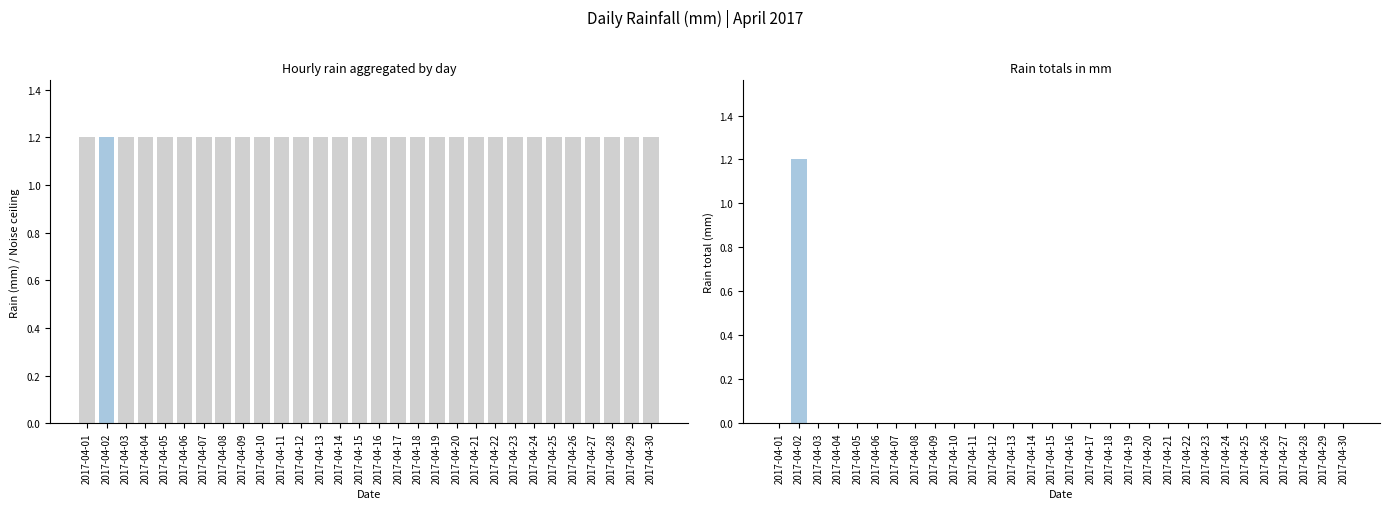

What is the sum of all rain values?

1.2